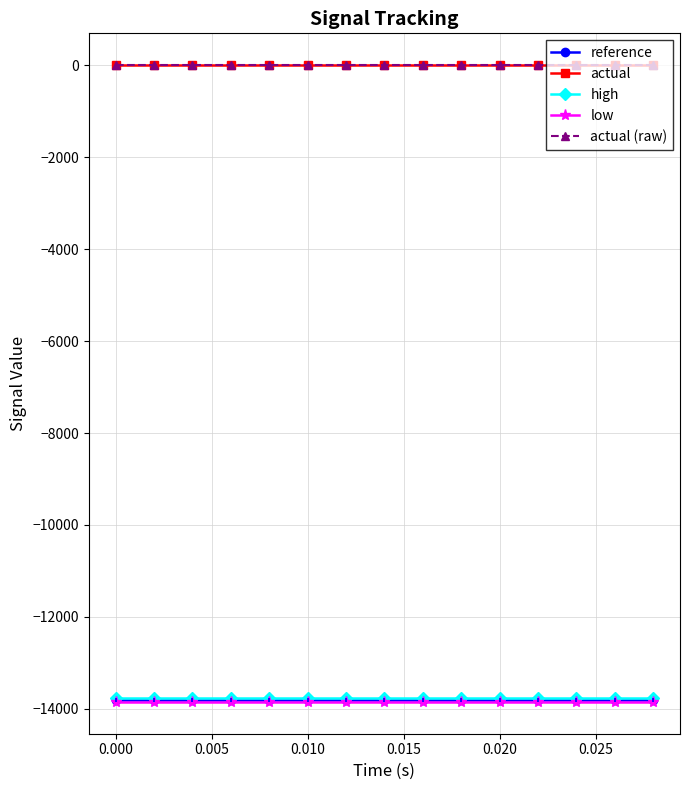

Is this an area chart (filled region under the line)?

No